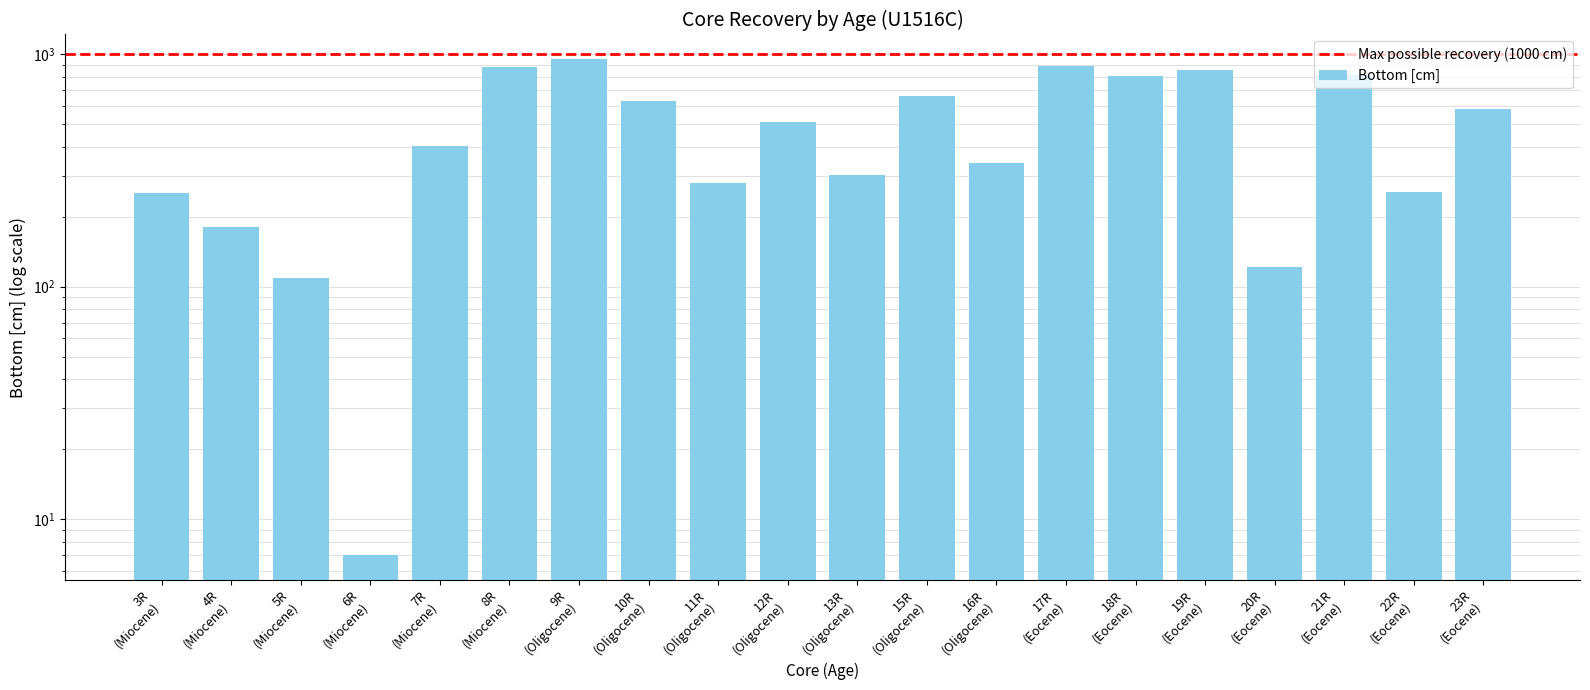

Reading left to right, extract all data points from this chart.

252	180	109	7	401	877	950	627	279	510	302	659	340	889	807	856	121	815	256	583